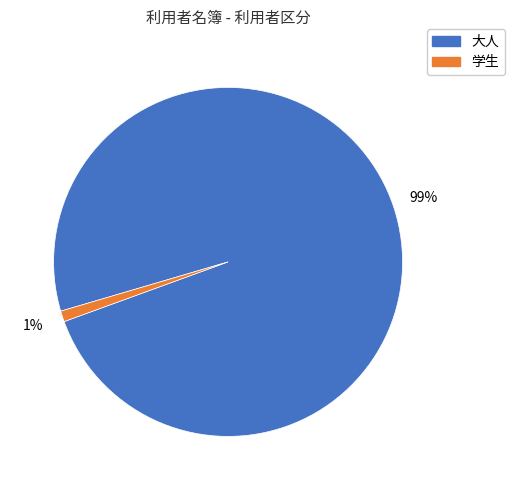

Which has a higher value, 学生 or 大人?

大人